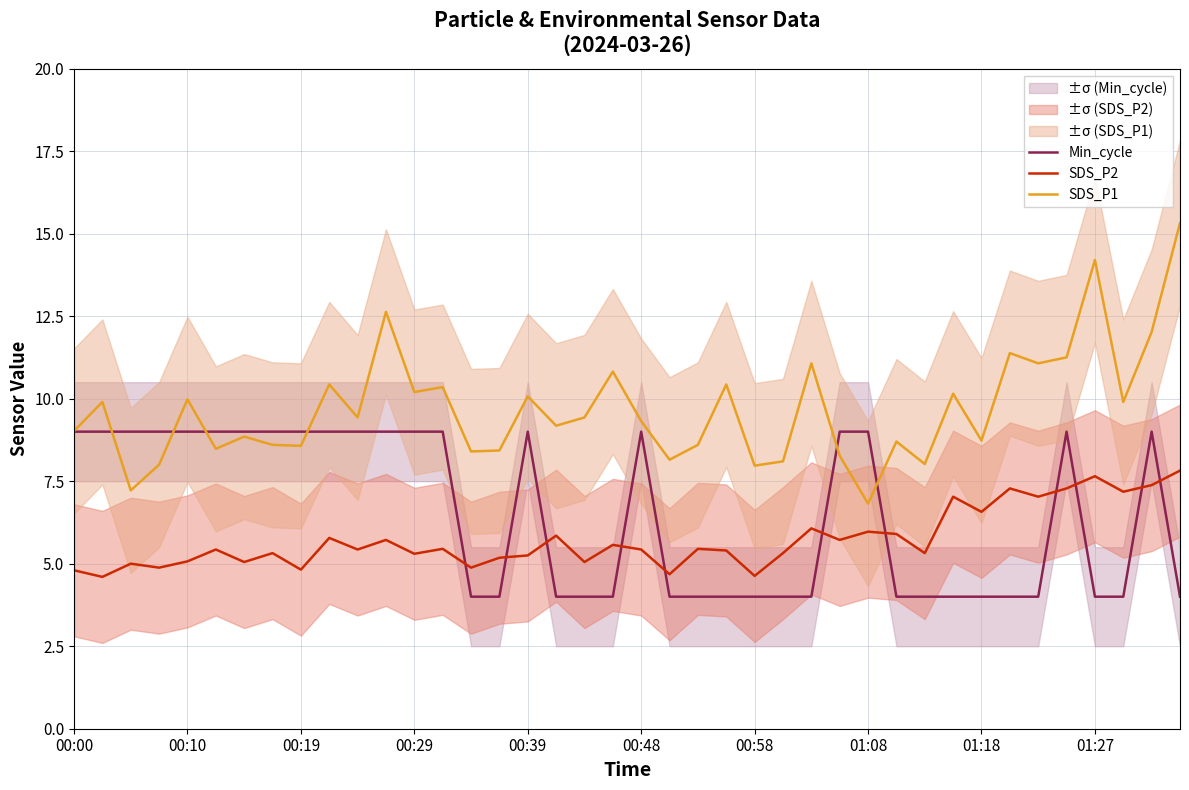

Is it true that SDS_P2 equals 7.9 at 13?

False